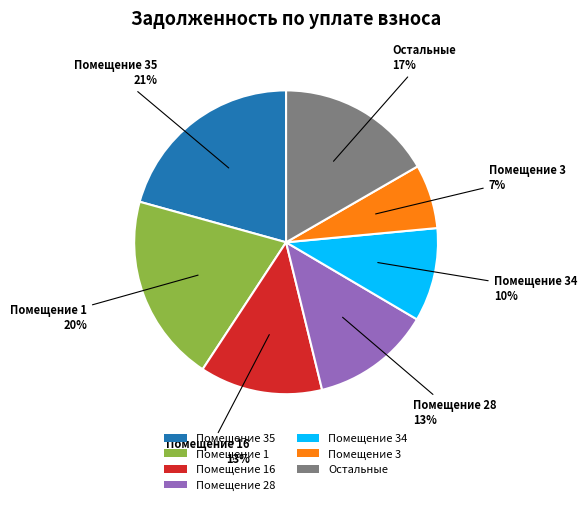

What is the largest slice in the pie chart?

Помещение 35